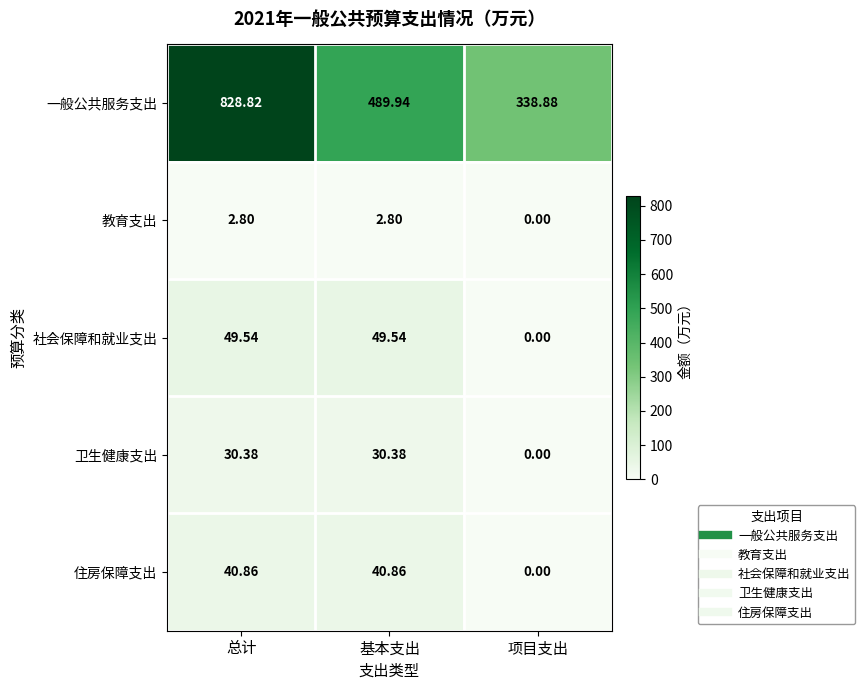

List the series in order of their peak value, lowest first.

教育支出, 卫生健康支出, 住房保障支出, 社会保障和就业支出, 一般公共服务支出